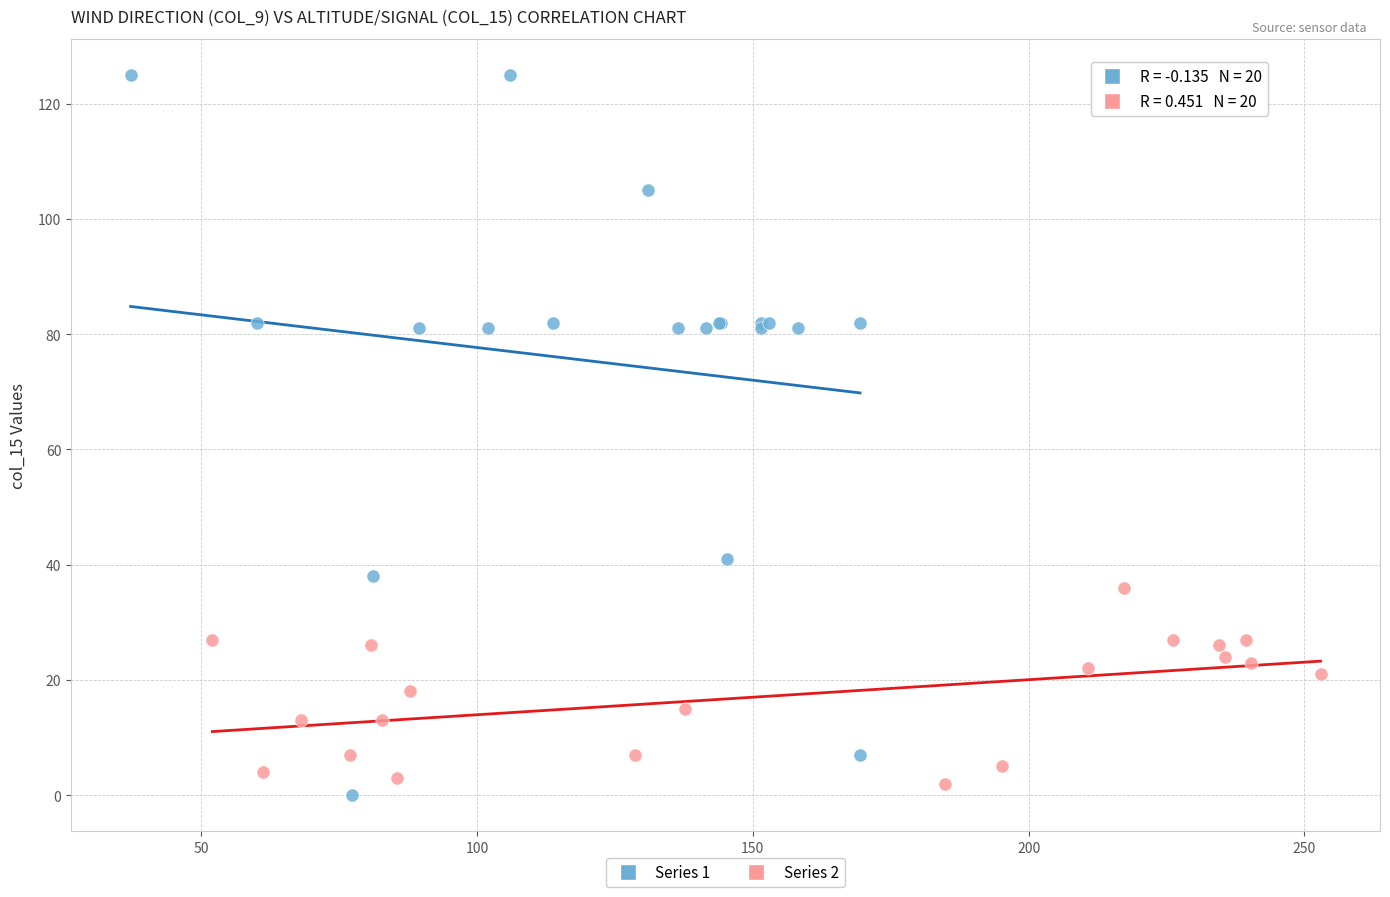

Which series has the largest Y range (max minus min)?

Series 1